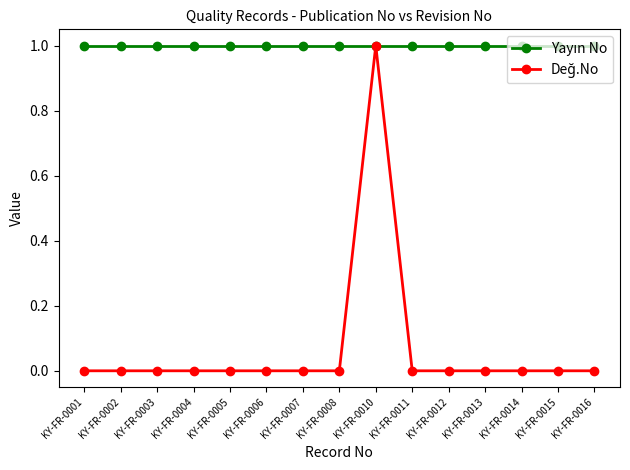

At which category is the sum across all series the highest?

KY-FR-0010